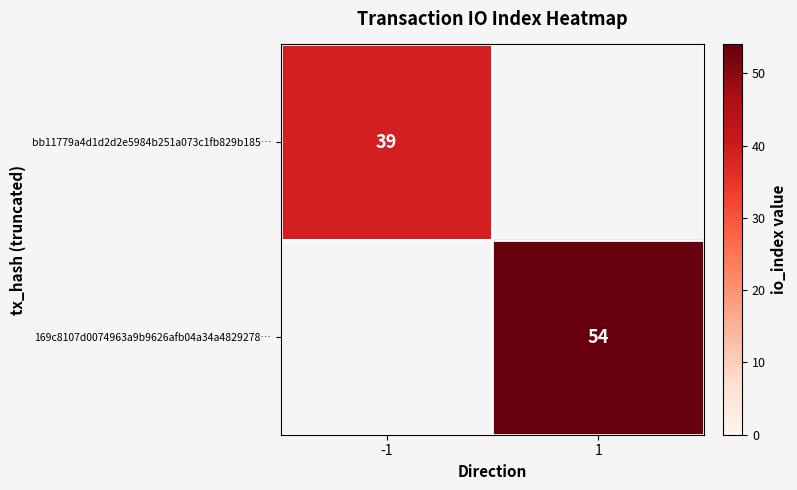

True or false: 169c8107d0074963a9b9626afb04a34a4829278… has a value of 54 at 1.

True